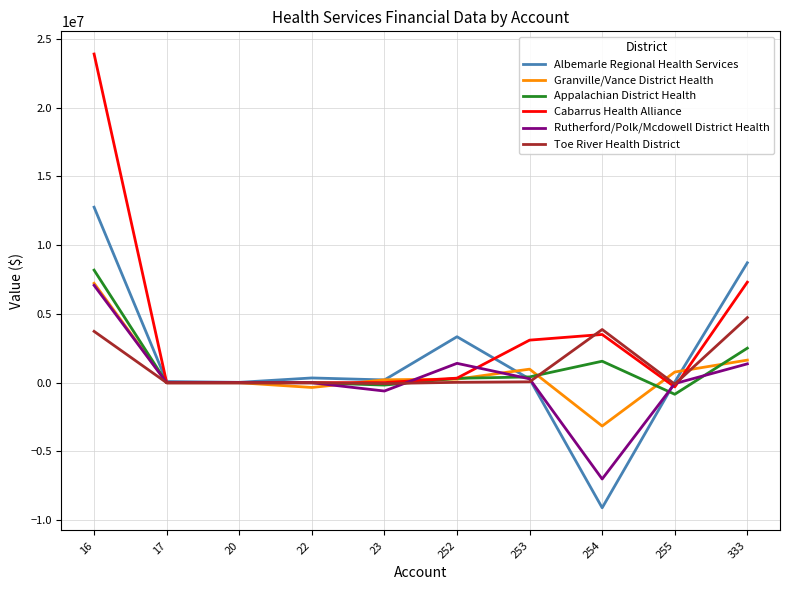

Does the chart display data point markers on the line(s)?

No